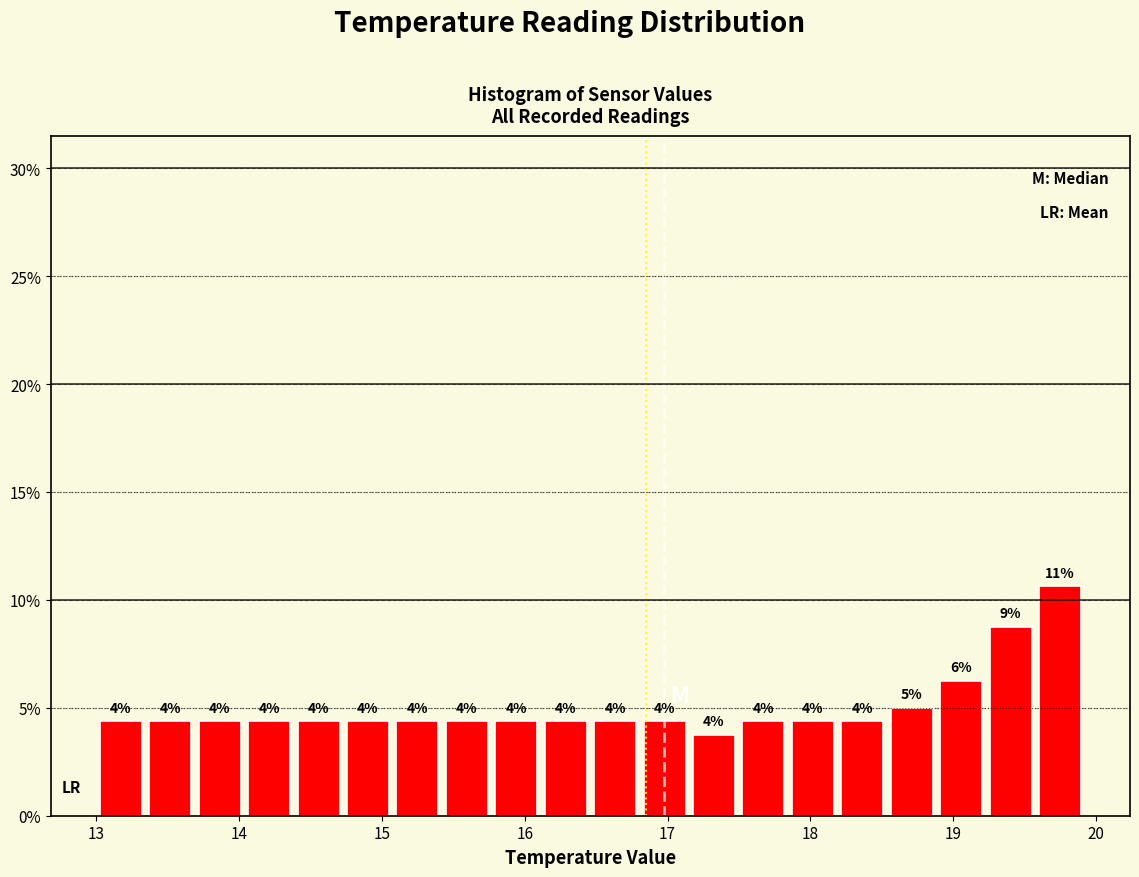

Read against the x-axis, roughly where is the centre of the tallest bar?

19.7